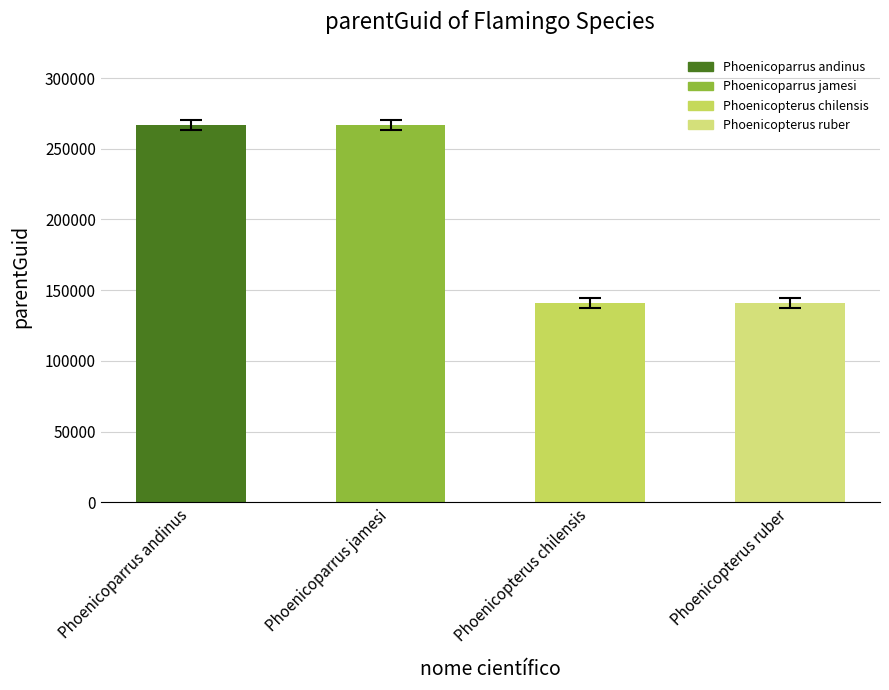

The value at Phoenicoparrus andinus is 439148. True or false?

False